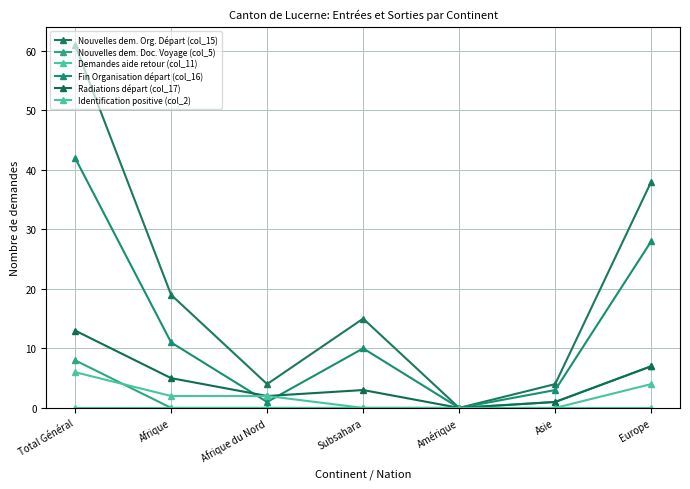

At which label does Demandes aide retour (col_11) reach its minimum?

Total Général